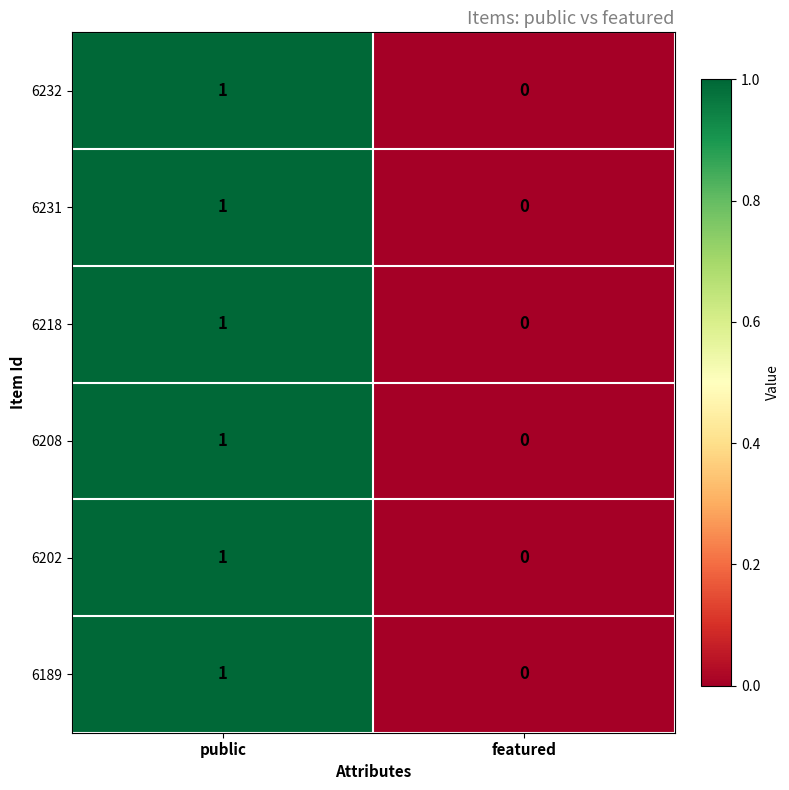

Where is 6231 nearest to the value 0?

featured